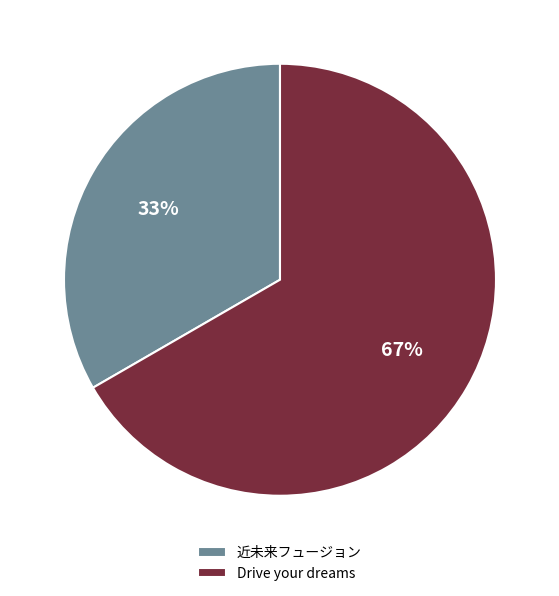

Which category has the biggest portion of the pie?

Drive your dreams